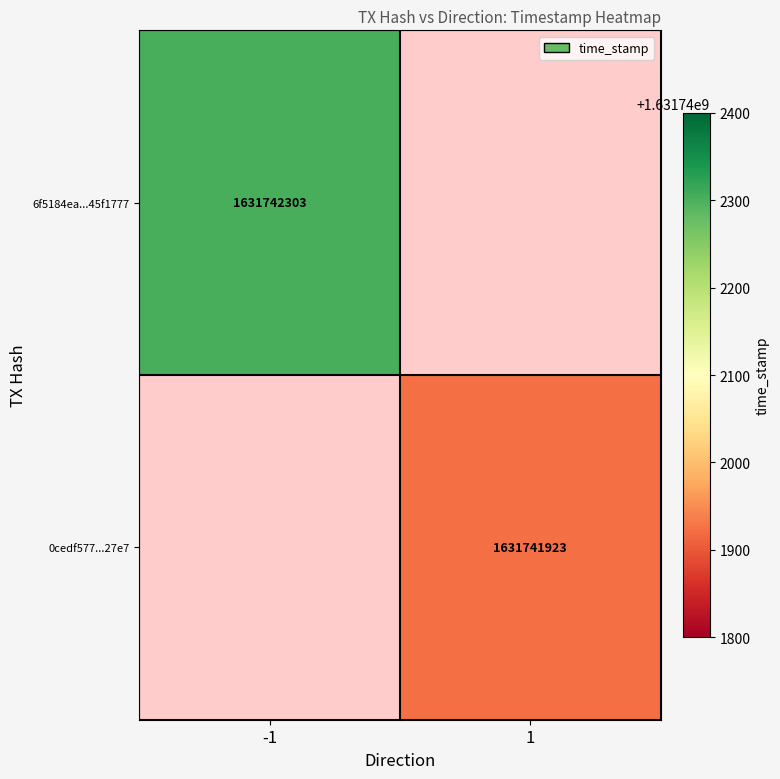

Rank the series at 0 from lowest to highest value.

6f5184ea0dc3ea209b016bcdc9e6514b45f1777, 0cedf5777d6021a5f37e3882a468bcd159027e7